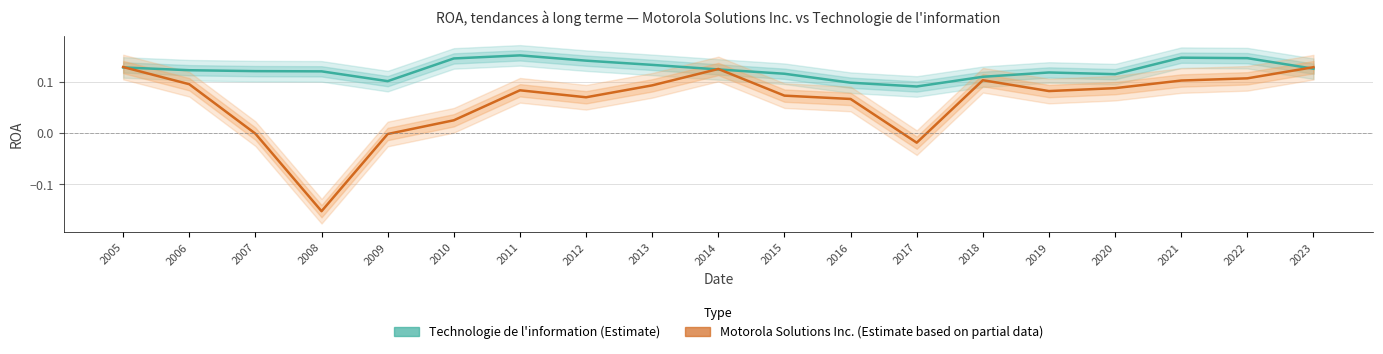

Rank the series at 2005 from lowest to highest value.

Technologie de l'information, Motorola Solutions Inc.